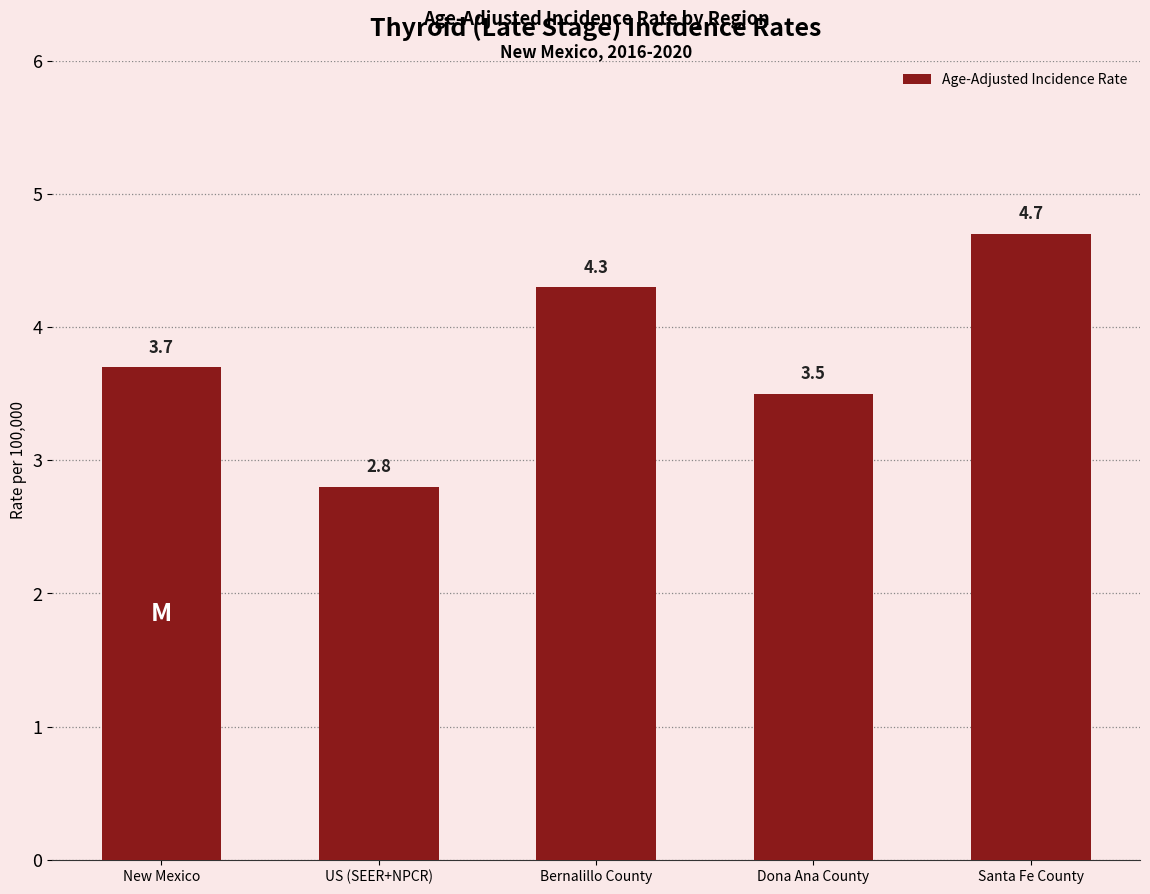

Reading left to right, what are all the values shown in this chart?

3.7	2.8	4.3	3.5	4.7